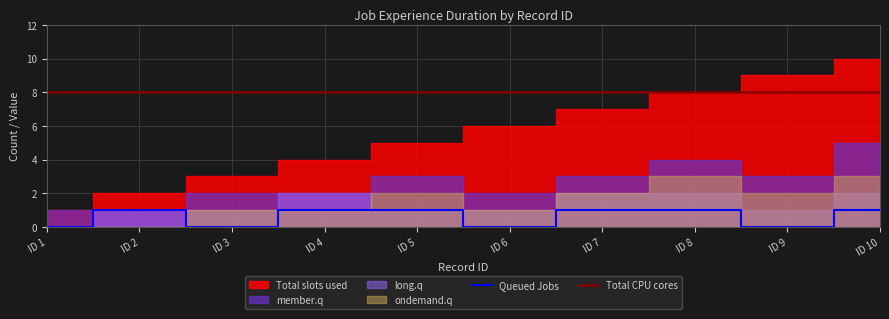

What is the maximum value for Total CPU cores?

8